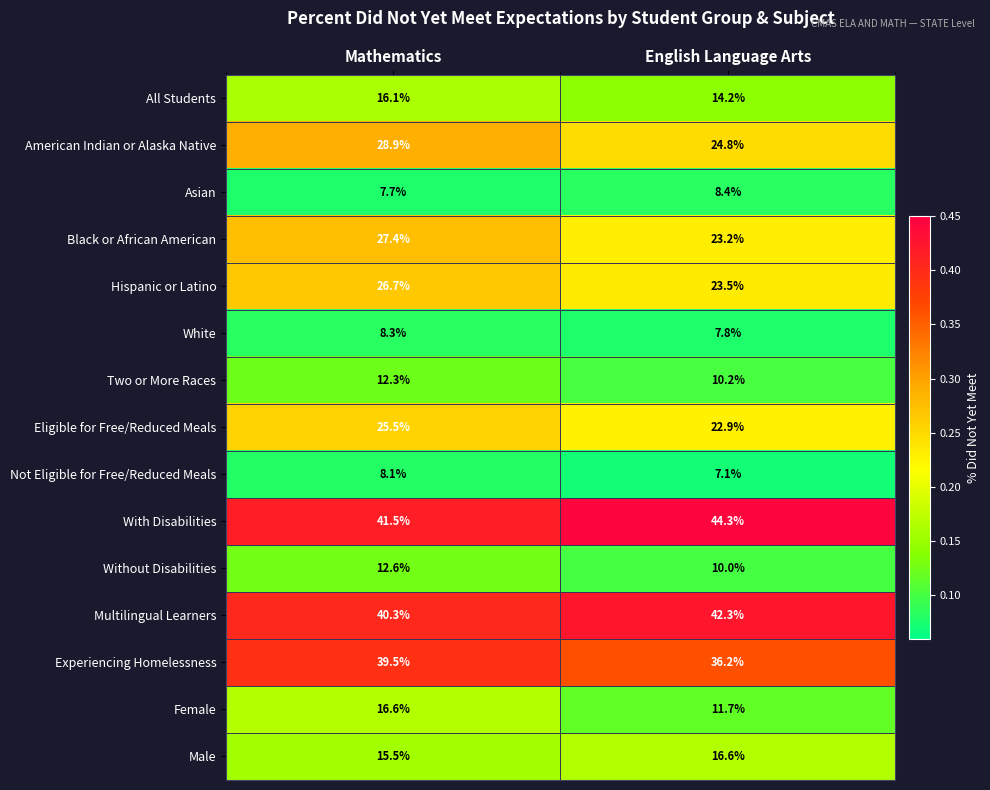

List the labels in order of Female value, smallest first.

English Language Arts, Mathematics